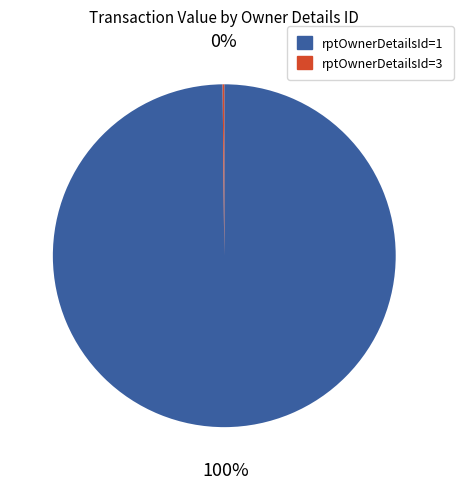

The rptOwnerDetailsId=1 slice represents 100% of the pie. True or false?

True